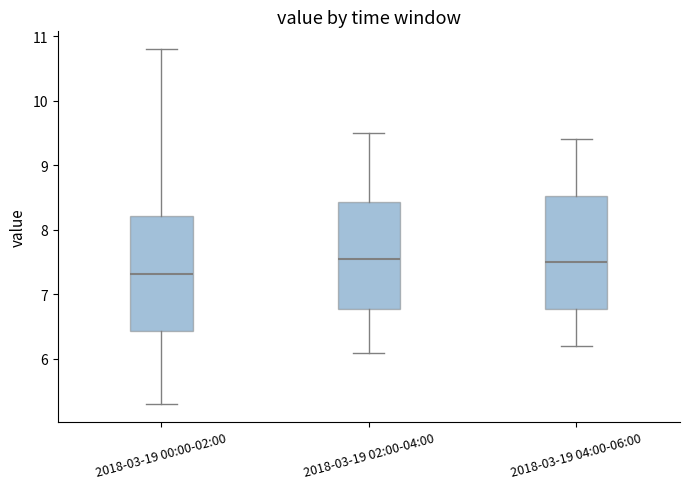

Where does the median line of the box for 2018-03-19 04:00-06:00 sit on the y-axis? The values are not printed on the chart, so give them approximately, as read against the axis.

7.5